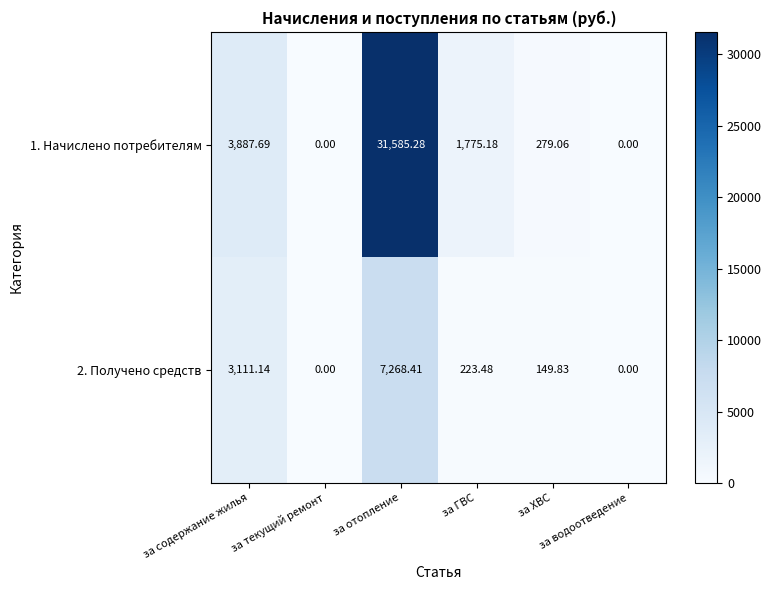

What is the difference between the highest and lowest values at за содержание жилья?

776.6